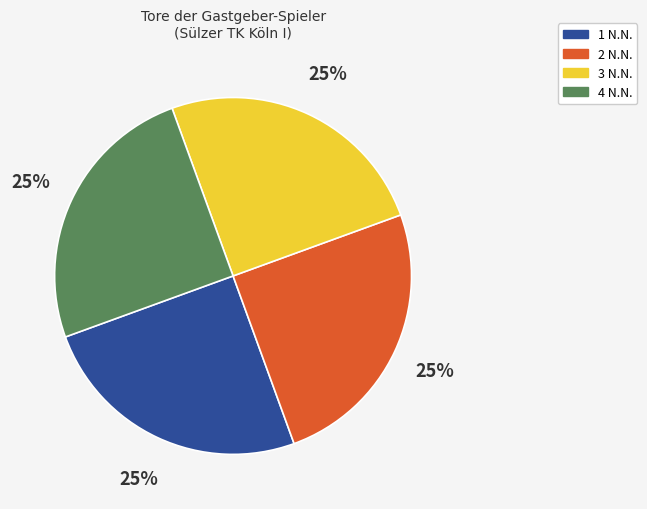

The 1 N.N. slice represents 35% of the pie. True or false?

False